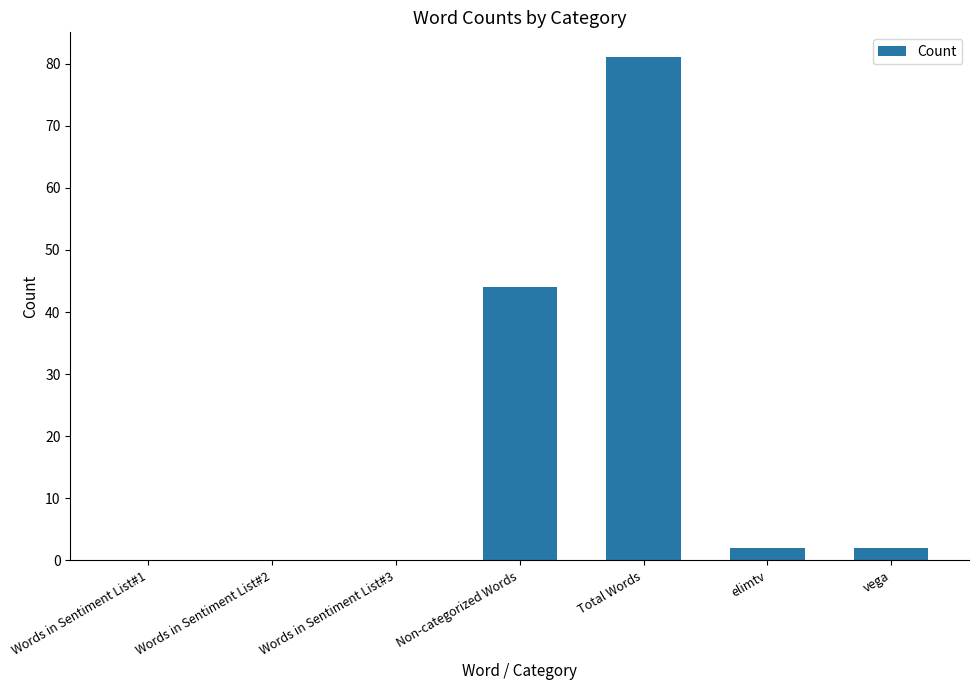

What is the change in value from Words in Sentiment List#2 to elimtv?

+2